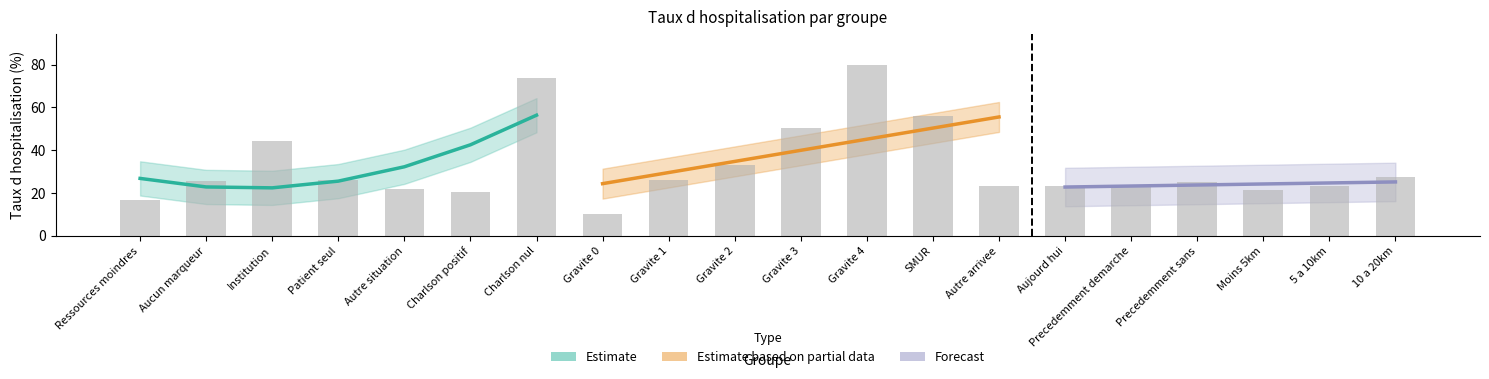

The value at Charlson positif is 30.5. True or false?

False